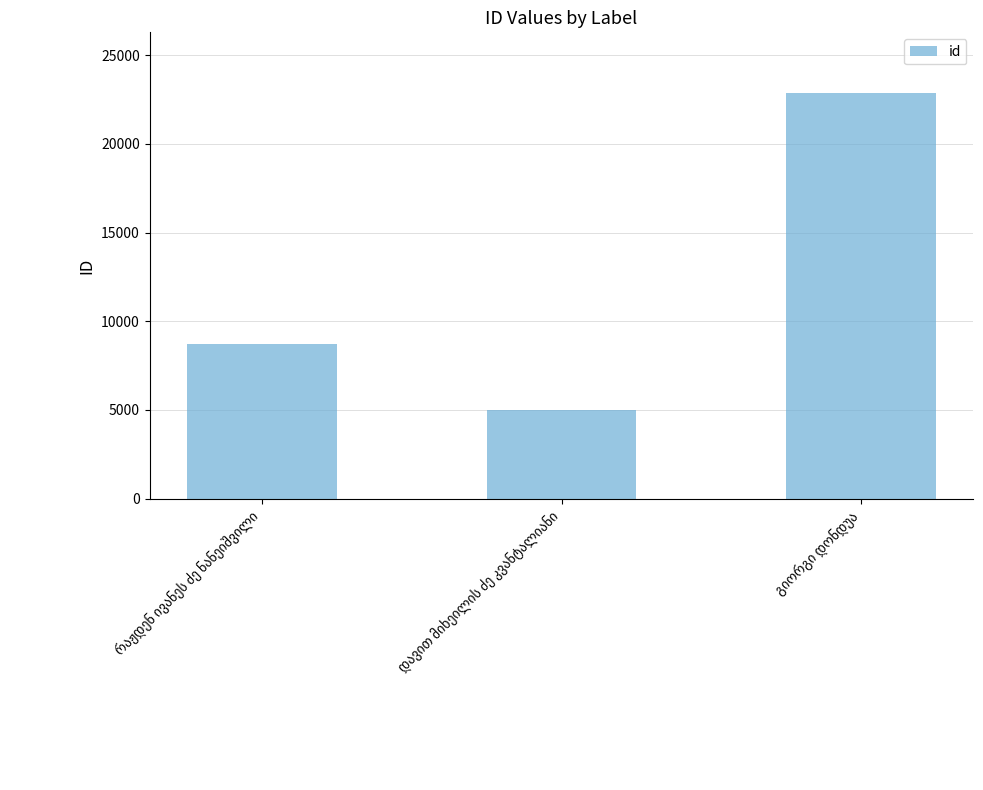

Reading left to right, list all the values displayed in this chart.

8713	5023	22855